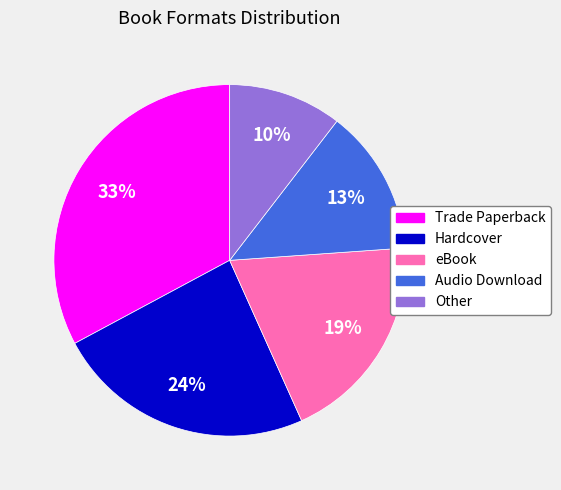

Which slice is the largest?

Trade Paperback